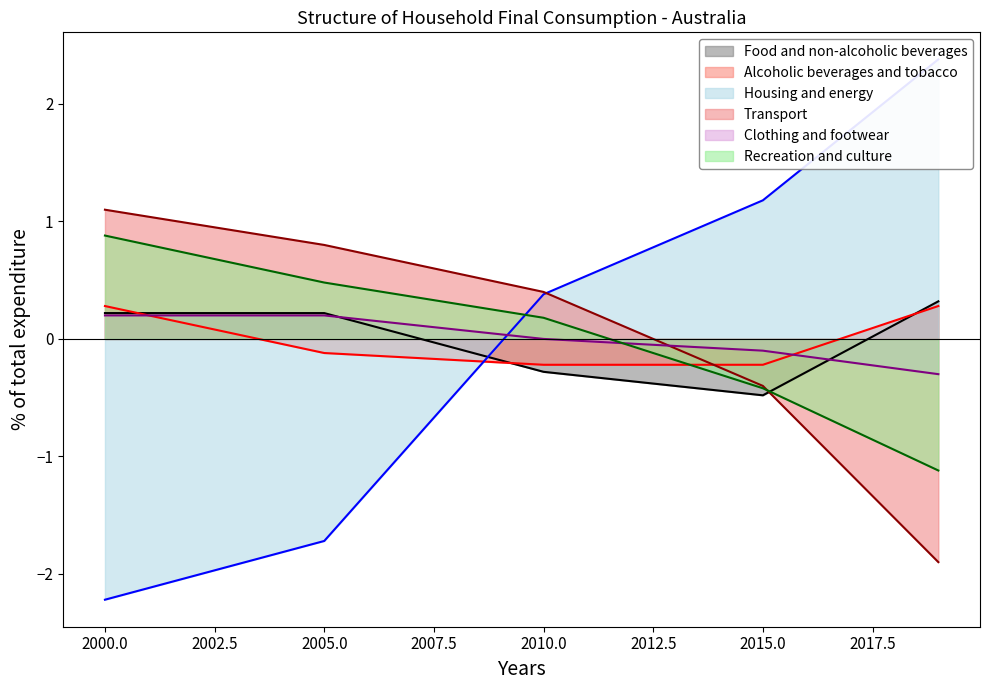

Reading left to right, extract all data points from this chart.

Food and non-alcoholic beverages: 0.2	0.2	-0.3	-0.5	0.3
Alcoholic beverages and tobacco: 0.3	-0.1	-0.2	-0.2	0.3
Housing and energy: -2.2	-1.7	0.4	1.2	2.4
Transport: 1.1	0.8	0.4	-0.4	-1.9
Clothing and footwear: 0.2	0.2	0.0	-0.1	-0.3
Recreation and culture: 0.9	0.5	0.2	-0.4	-1.1